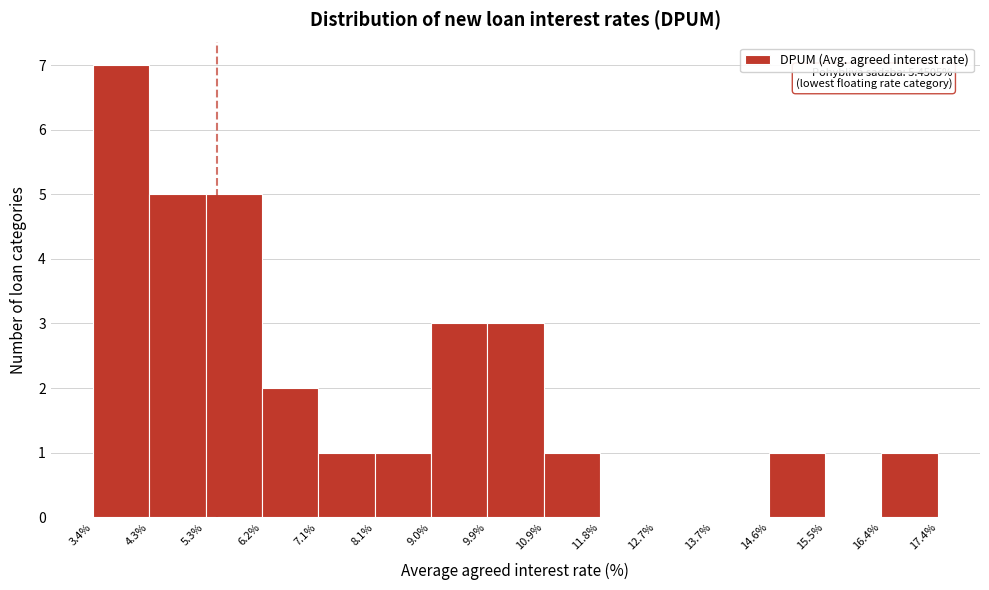

Over which range of the x-axis is the bar tallest?

3.4% to 4.3%